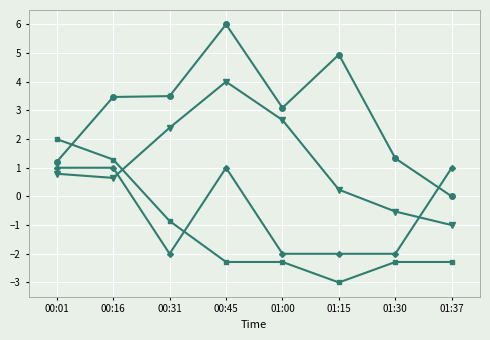

Count the number of data series in this chart.

4